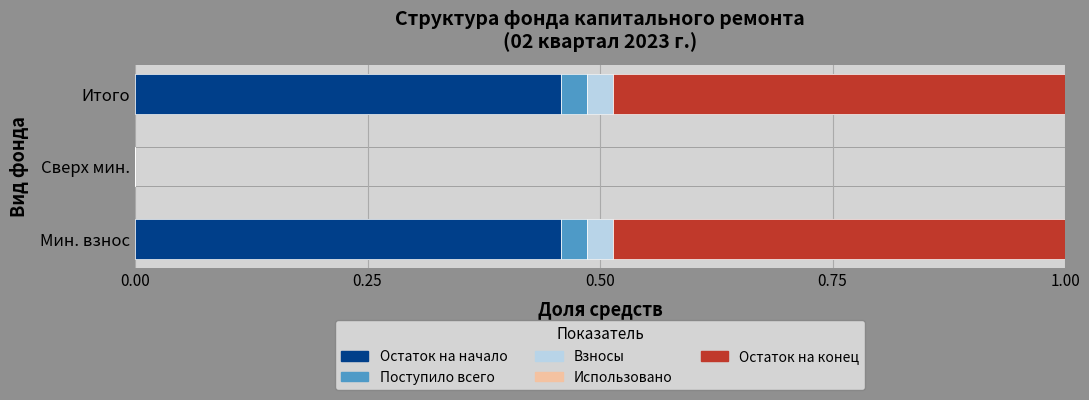

True or false: Остаток на начало has a value of -0.2 at Сверх мин..

False